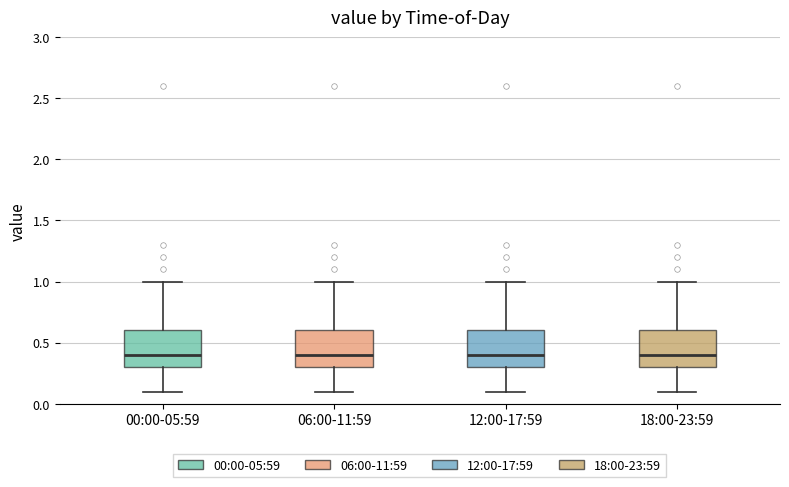

Where is the lower edge of the box for 12:00-17:59 on the y-axis? The values are not printed on the chart, so give them approximately, as read against the axis.

0.3